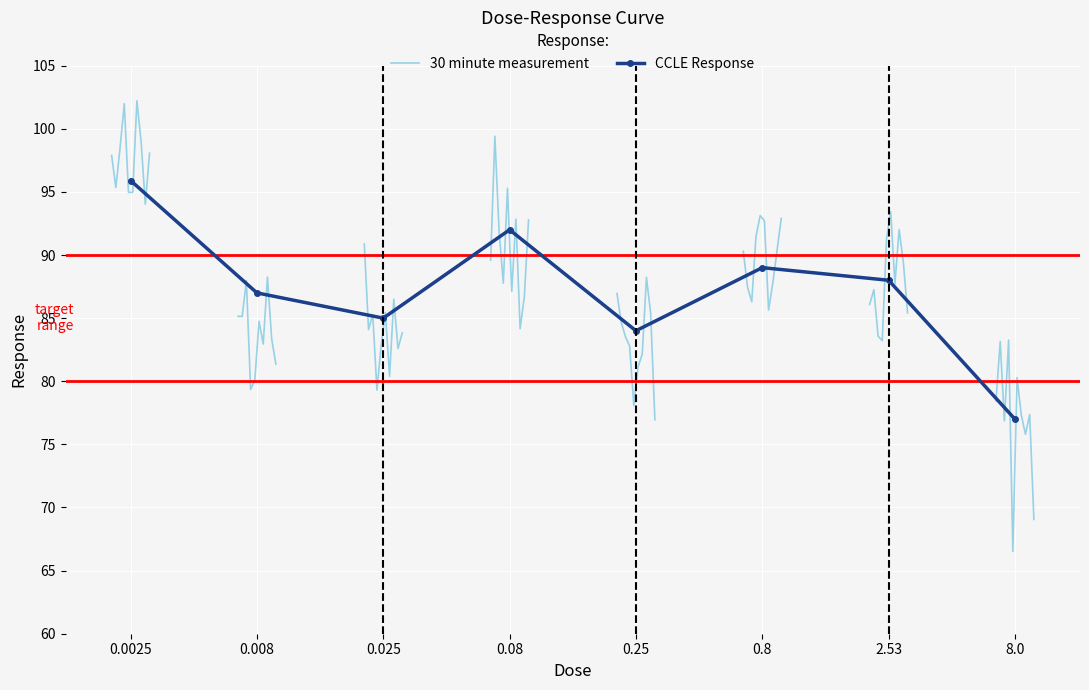

How many interior local peaks (higher than both neighbors) does the data have?

2